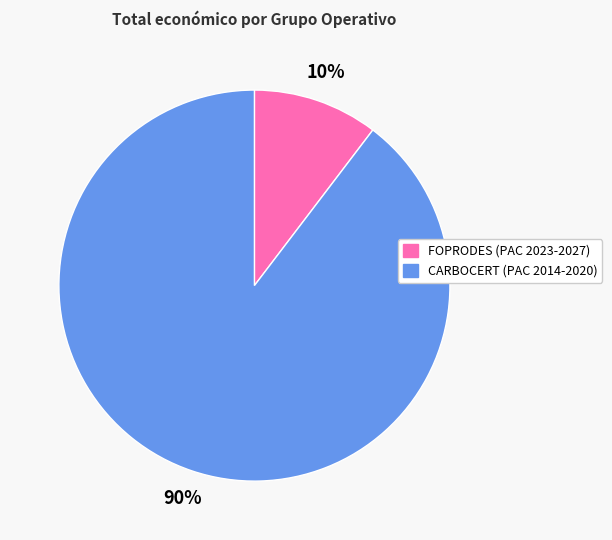

Do CARBOCERT (PAC 2014-2020) and FOPRODES (PAC 2023-2027) together represent more than half of the pie?

Yes